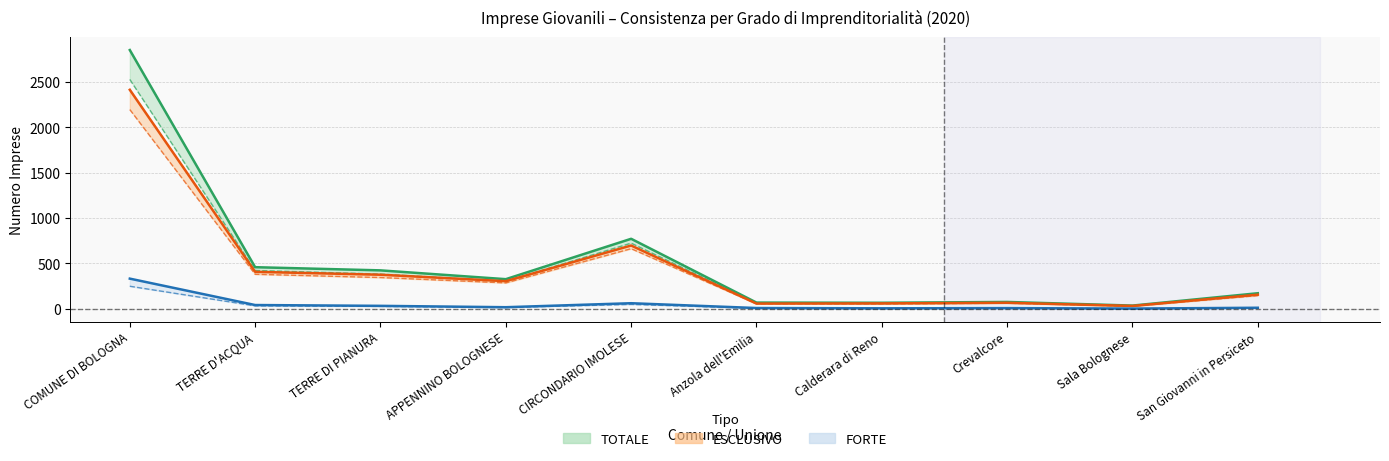

List the labels in order of FORTE Attive value, smallest first.

Sala Bolognese, Calderara di Reno, Anzola dell'Emilia, Crevalcore, San Giovanni in Persiceto, APPENNINO BOLOGNESE, TERRE DI PIANURA, TERRE D'ACQUA, CIRCONDARIO IMOLESE, COMUNE DI BOLOGNA